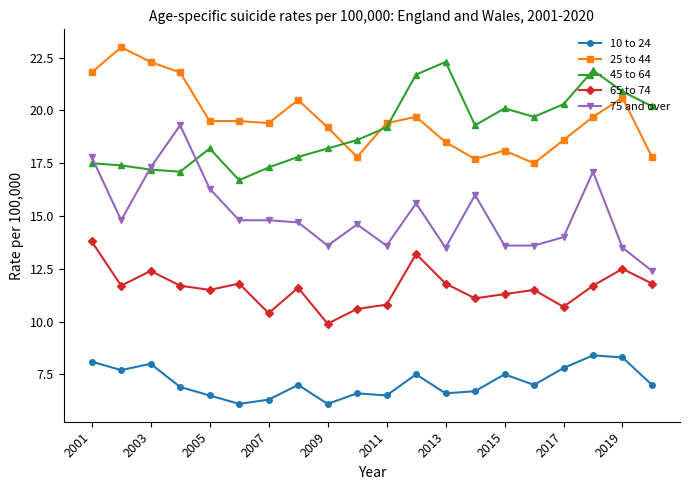

What is the value of the 45 to 64 point at the 11th from the left?

19.2